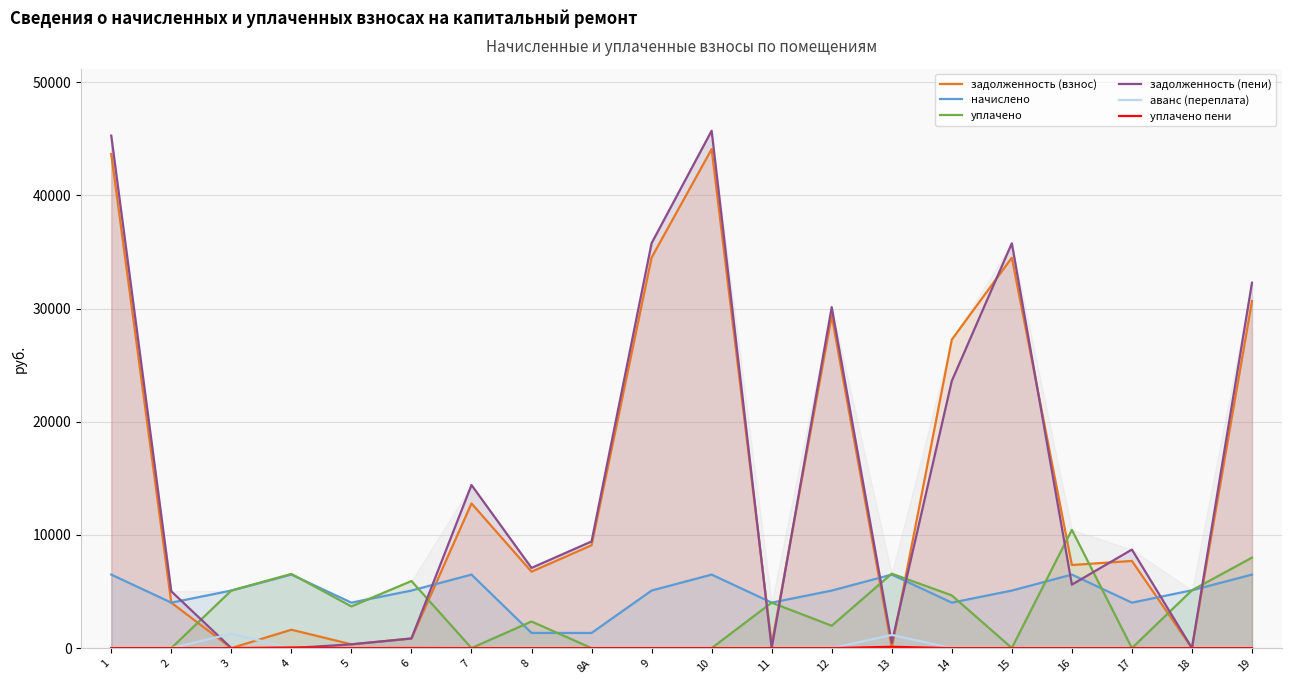

What is the greatest value displayed?

45721.7